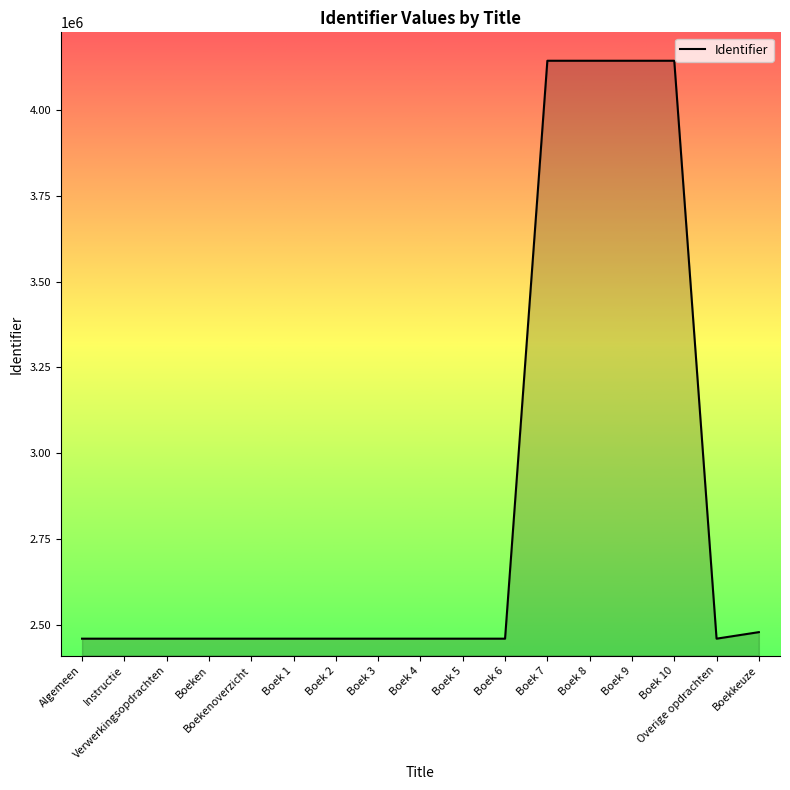

What is the difference between the maximum and minimum values?

1686103